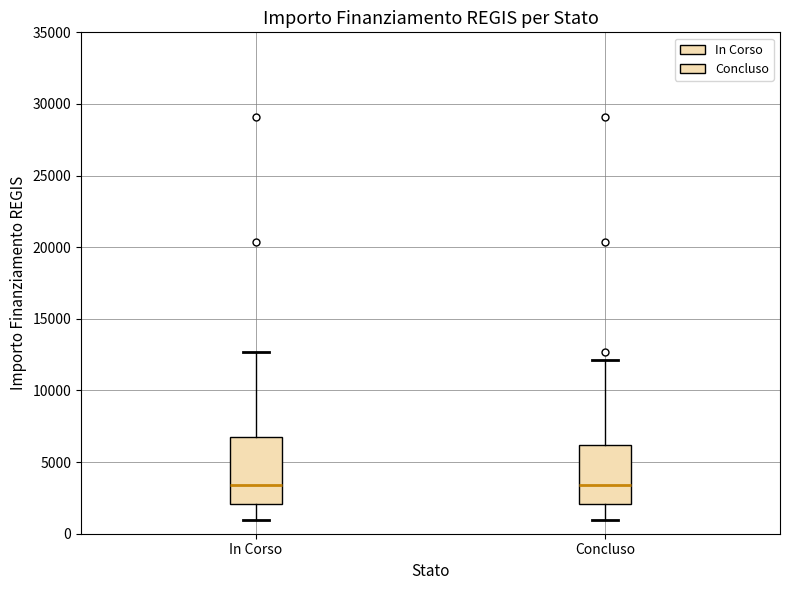

Reading left to right, read every box against the y-axis: the position of its median line, the range the box covers, and the ends of its whiskers. The values are not printed on the chart, so give them approximately, as read against the axis.

In Corso: median 3500, box 2000 to 7000, whiskers 1000 to 12500
Concluso: median 3500, box 2000 to 6000, whiskers 1000 to 12000